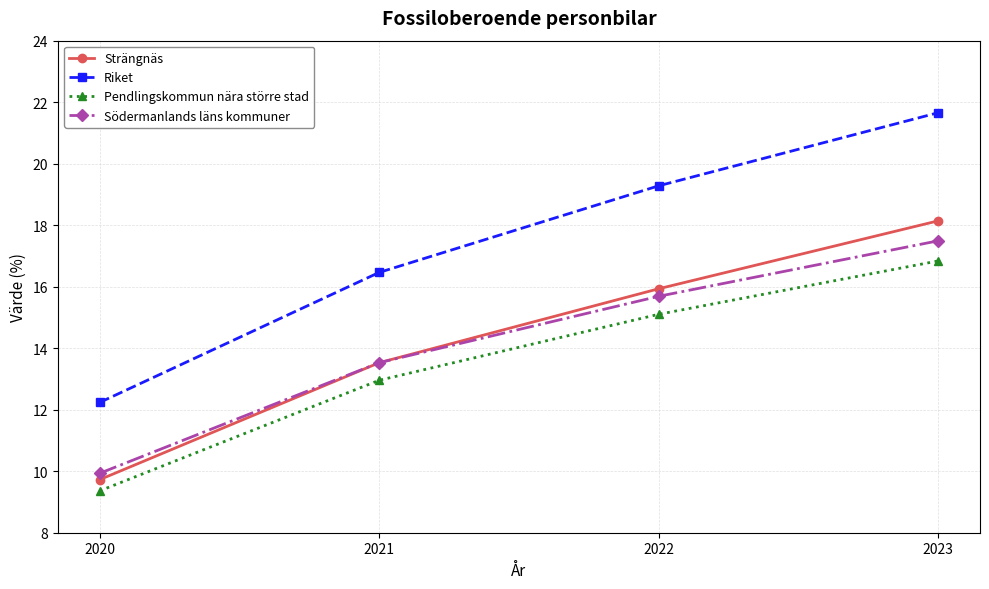

Does the chart have visible grid lines?

Yes